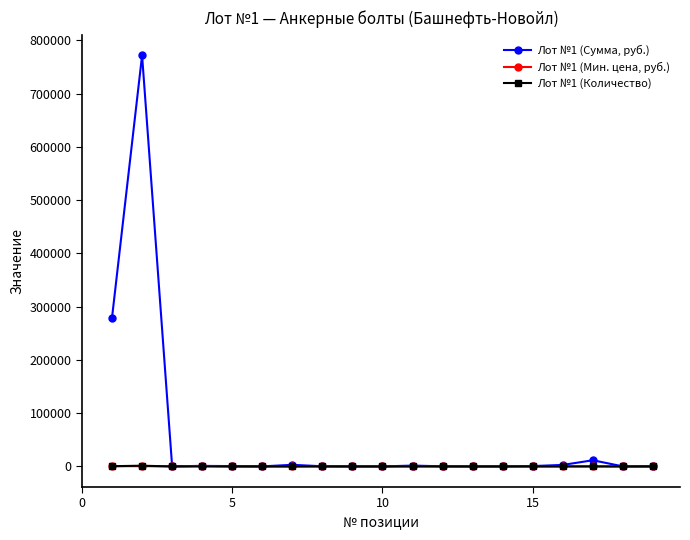

Which series has the largest total across all categories?

Лот №1 (Сумма, руб.)